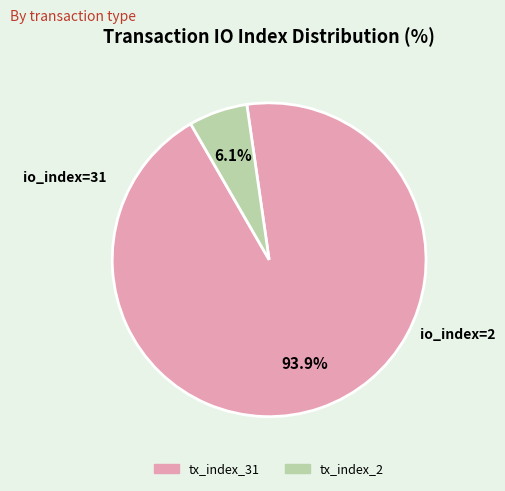

How many segments does this pie chart have?

2